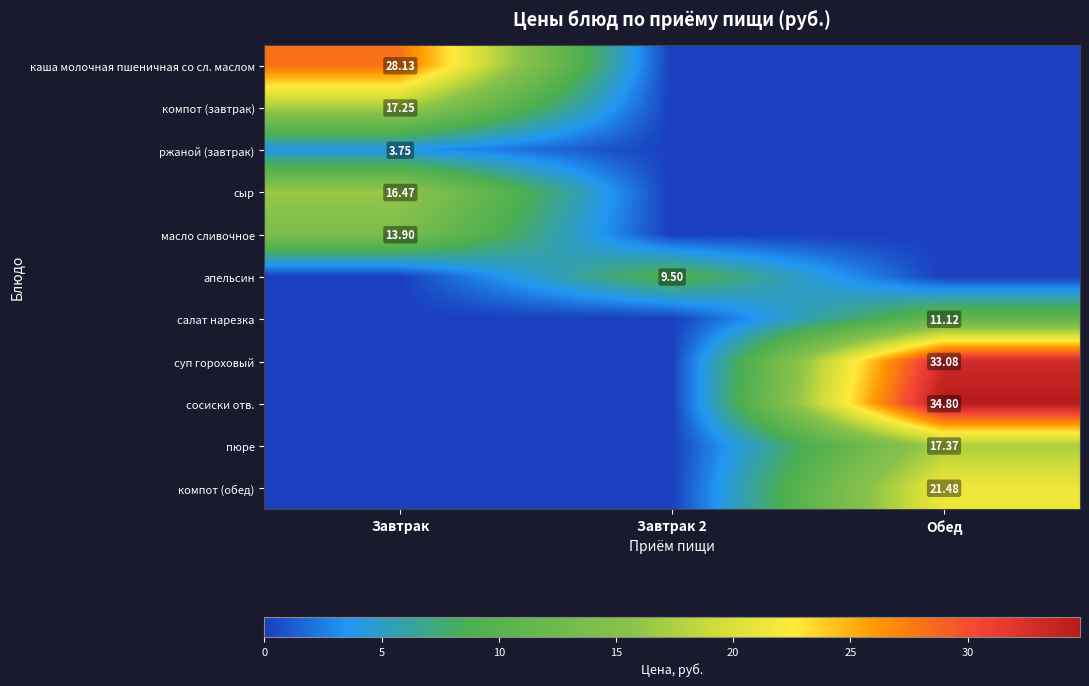

How many series are shown in this chart?

11